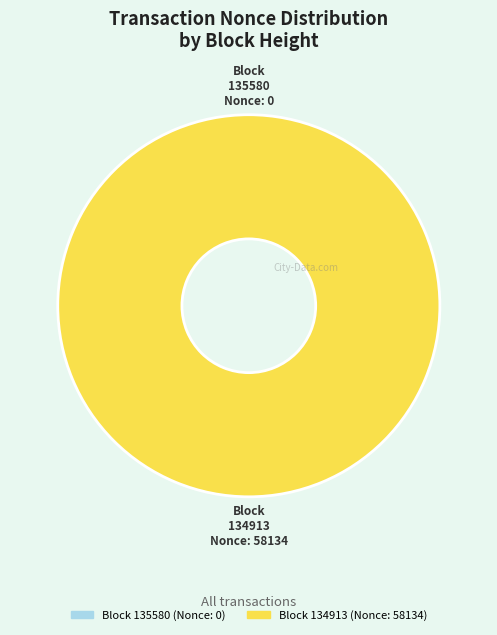

To the nearest percent, what is the difference between the largest and smallest slice percentages?

100%